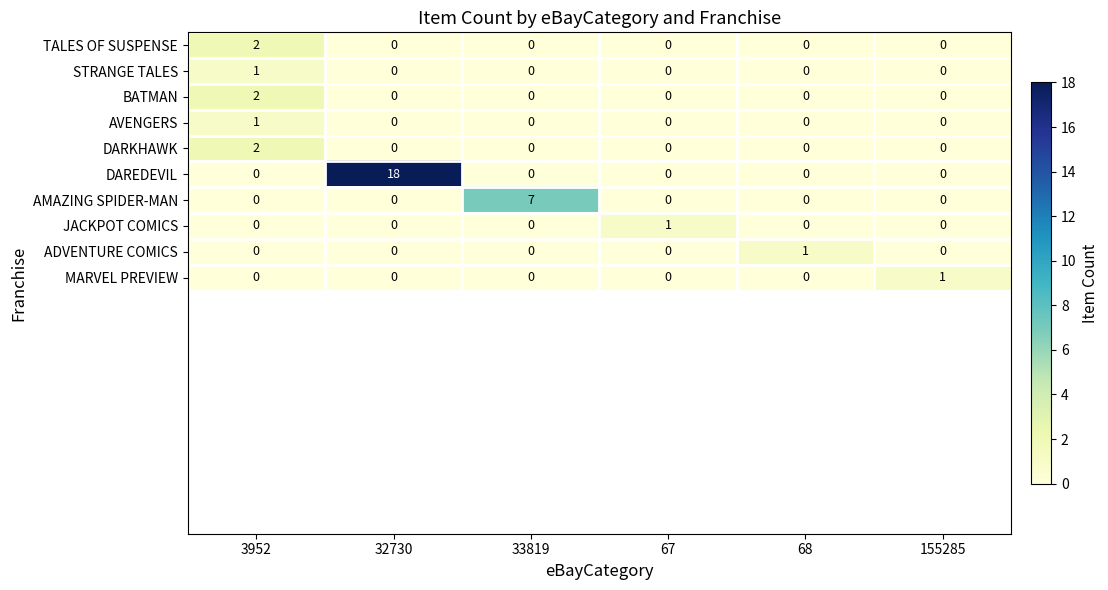

Which series has the largest total across all categories?

DAREDEVIL